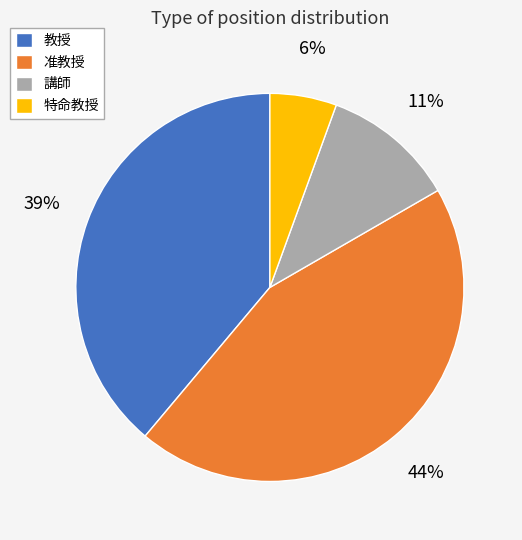

Rank the categories by value from lowest to highest.

特命教授, 講師, 教授, 准教授